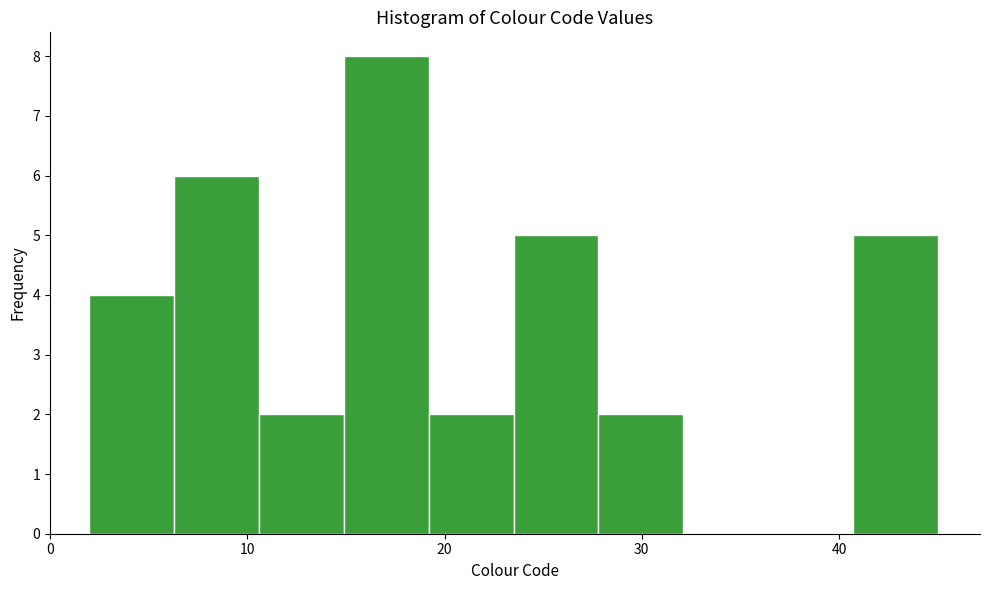

Over which range of the x-axis is the bar tallest?

14.9 to 19.2